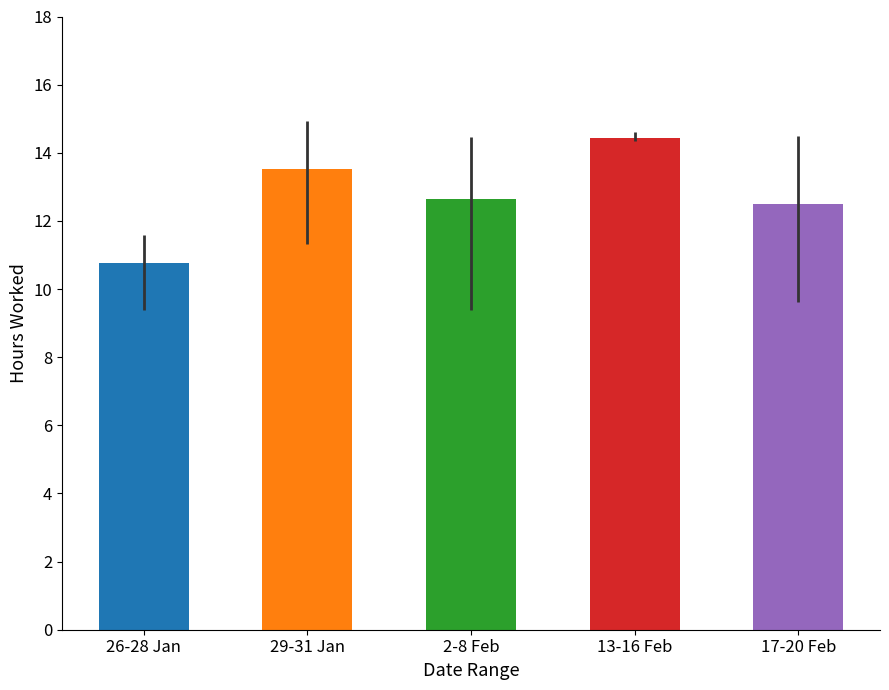

What is the difference between the values at 13-16 Feb and 26-28 Jan?

3.7